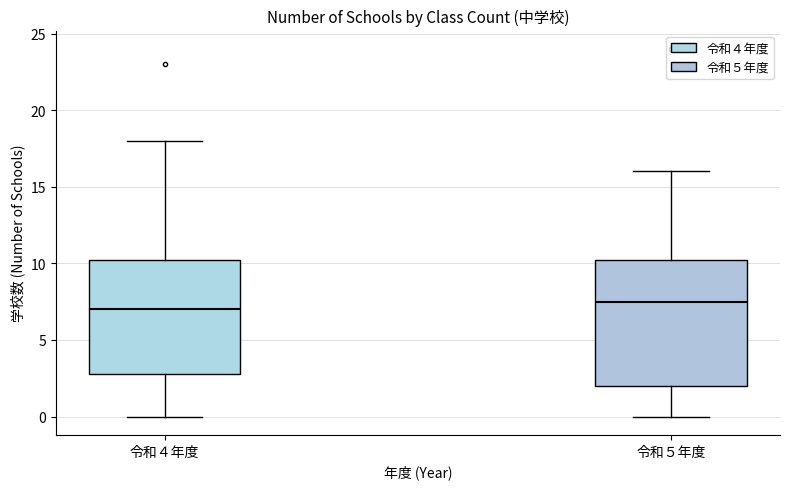

Comparing the boxes themselves (not the whiskers), which one is the tallest?

令和５年度